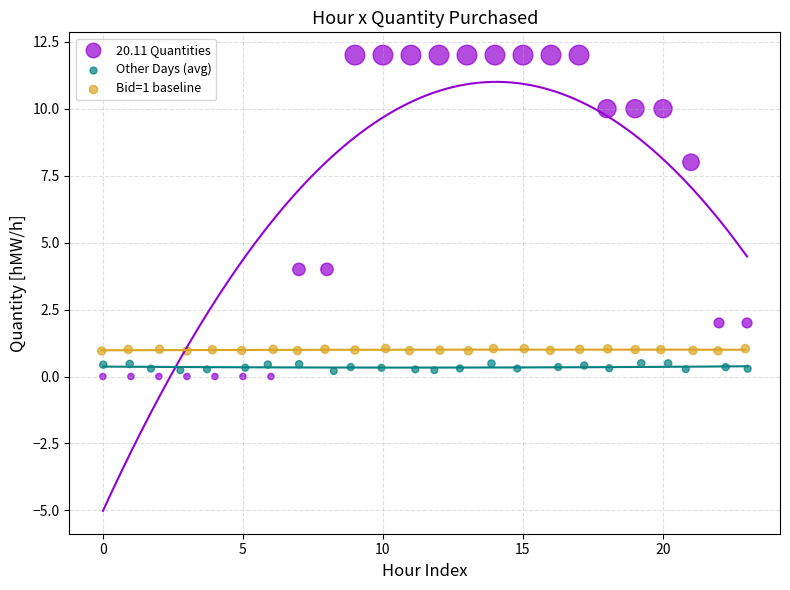

Which series contains the highest Y value?

20.11 Quantities